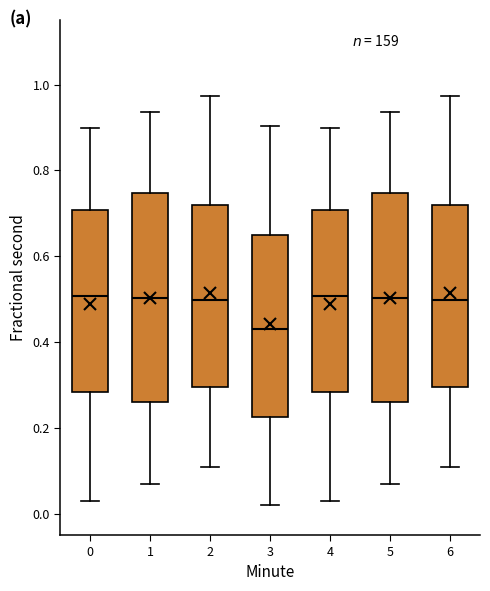

Reading left to right, transcribe this box plot: for each box, give where its median line is, the range the box spans, and where its two whiskers end, as read against the y-axis. The values are not printed on the chart, so give them approximately, as read against the axis.

0: median 0.50, box 0.28 to 0.70, whiskers 0.02 to 0.90
1: median 0.50, box 0.26 to 0.74, whiskers 0.06 to 0.94
2: median 0.50, box 0.30 to 0.72, whiskers 0.10 to 0.98
3: median 0.44, box 0.22 to 0.64, whiskers 0.02 to 0.90
4: median 0.50, box 0.28 to 0.70, whiskers 0.02 to 0.90
5: median 0.50, box 0.26 to 0.74, whiskers 0.06 to 0.94
6: median 0.50, box 0.30 to 0.72, whiskers 0.10 to 0.98